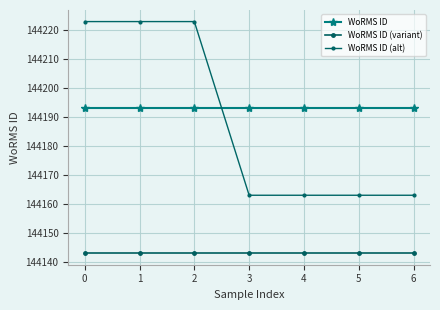

What is the difference between the WoRMS ID (alt) values at 5 and 0?

60